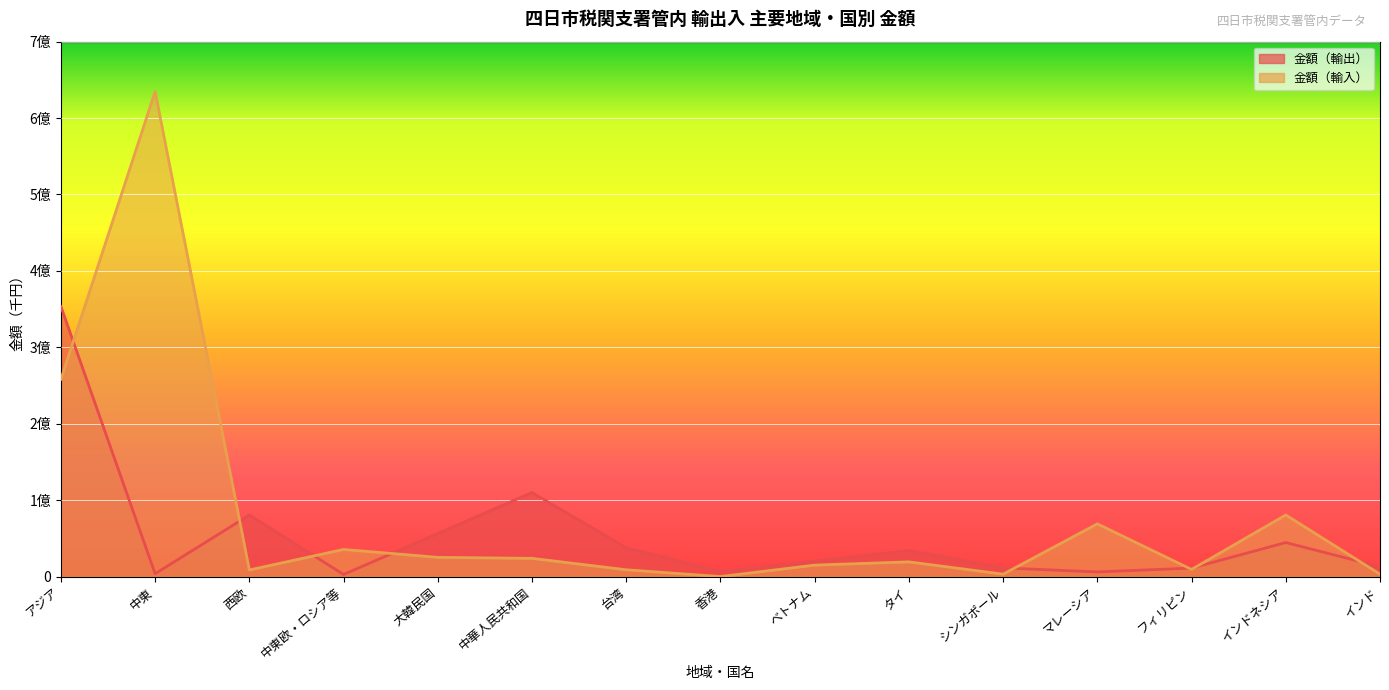

Where do 金額（輸出） and 金額（輸入） first cross each other?

アジア and 中東